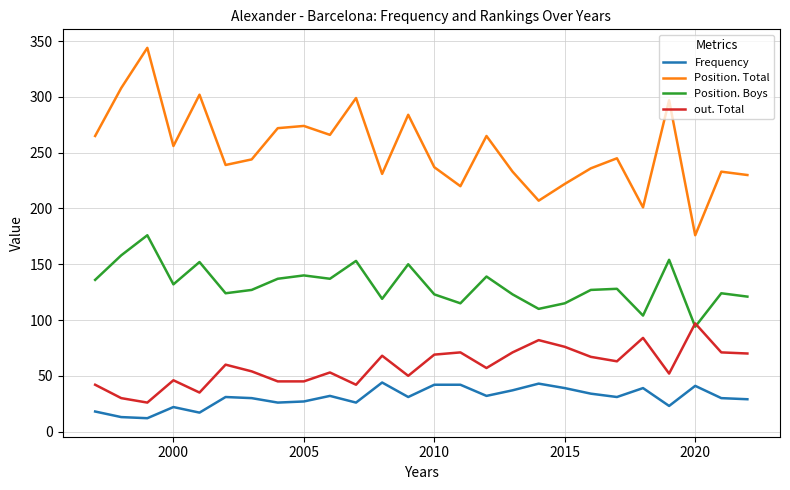

Rank the series by their maximum value, from lowest to highest.

Frequency, out. Total, Position. Boys, Position. Total